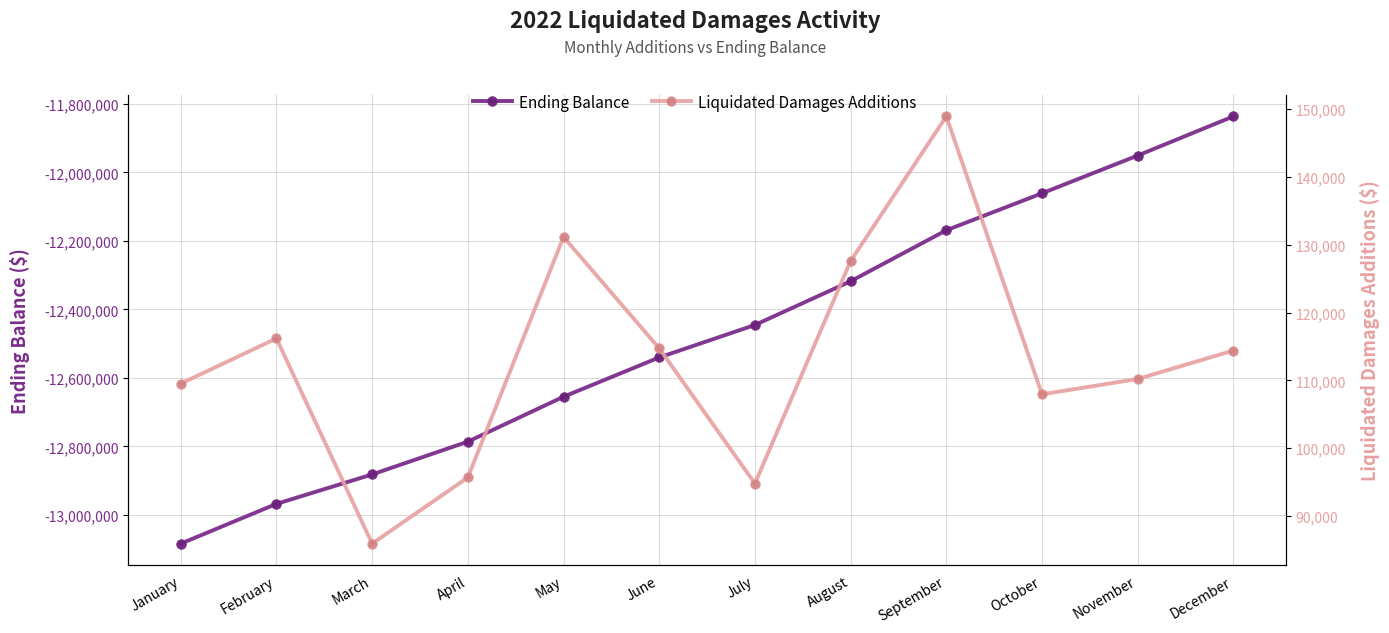

What are all the series names shown in the legend?

Ending Balance, Liquidated Damages Additions